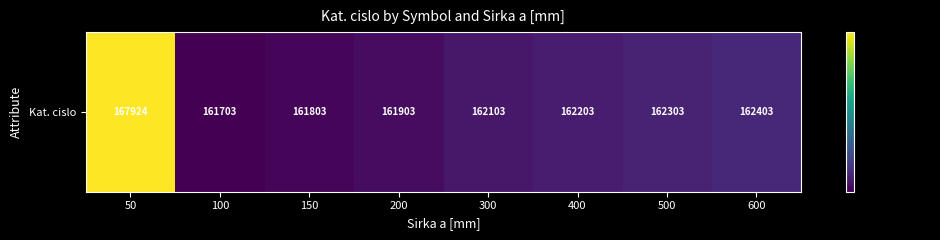

Which label corresponds to the largest value in the chart?

50